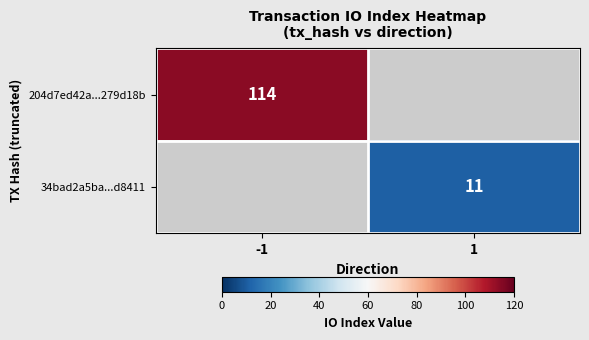

At how many categories does at least one series exceed 110?

1